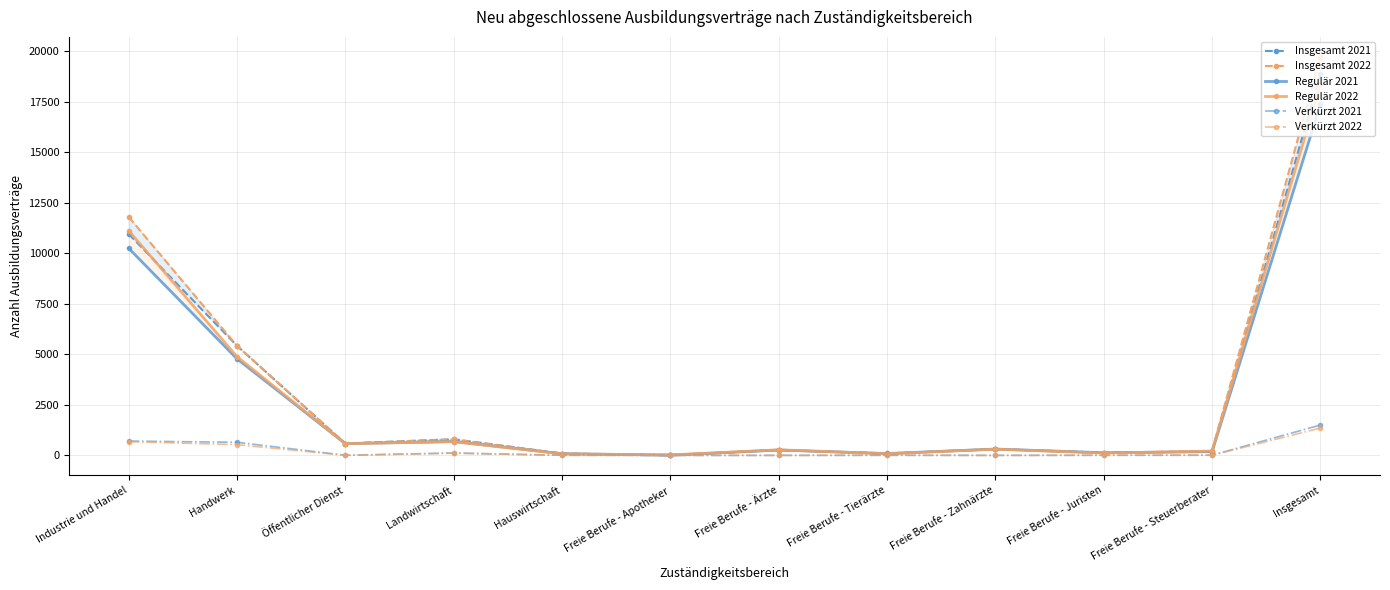

How many lines are shown in the chart?

6